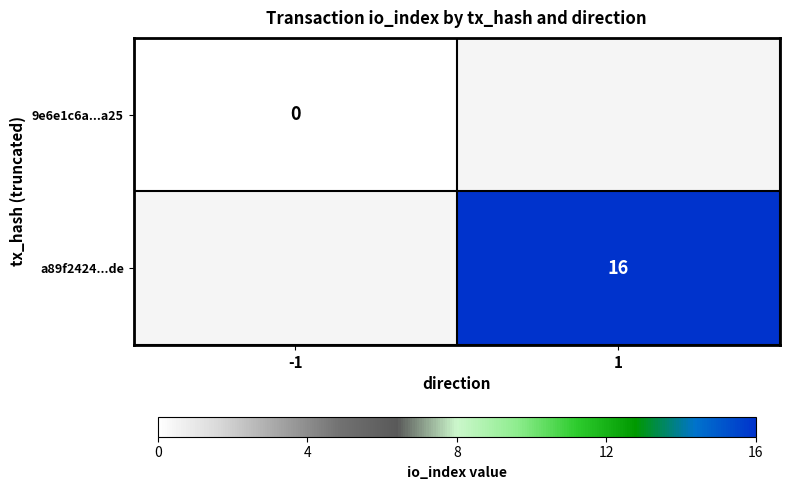

The value of a89f2424...de at 1 is 23.4. True or false?

False